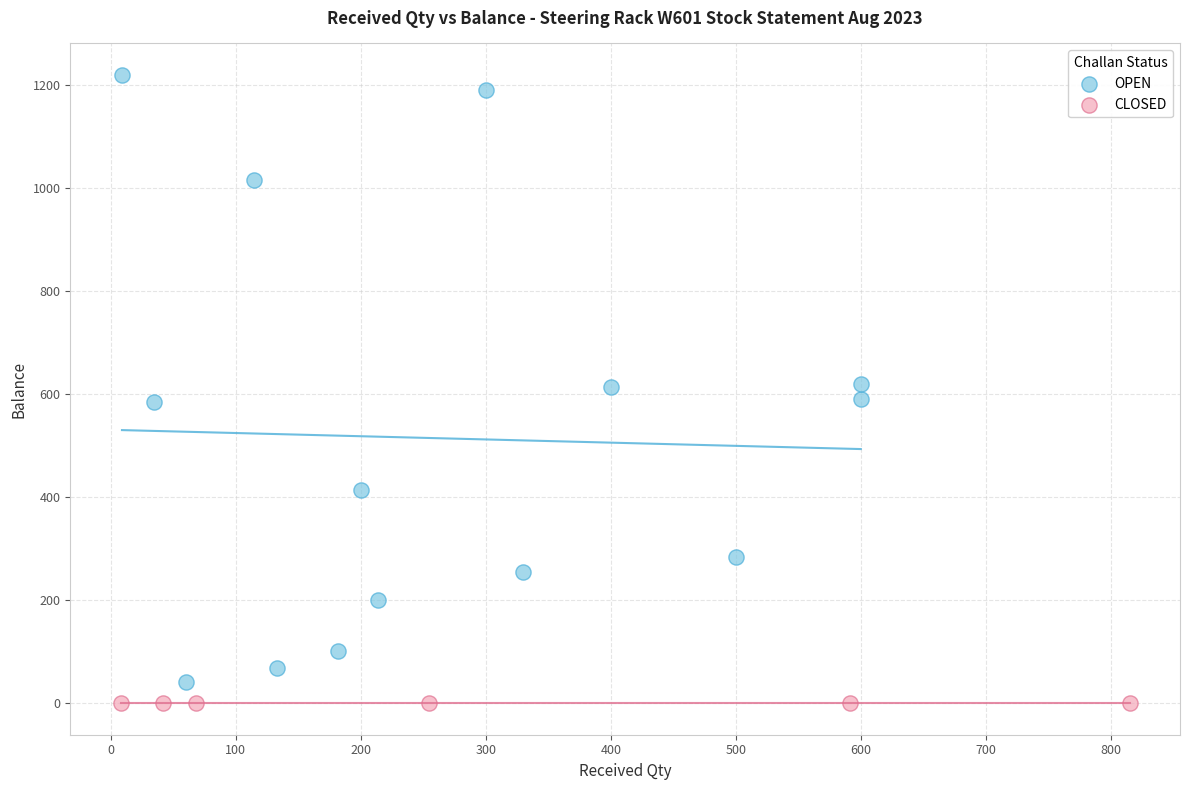

Which series contains the highest Y value?

OPEN